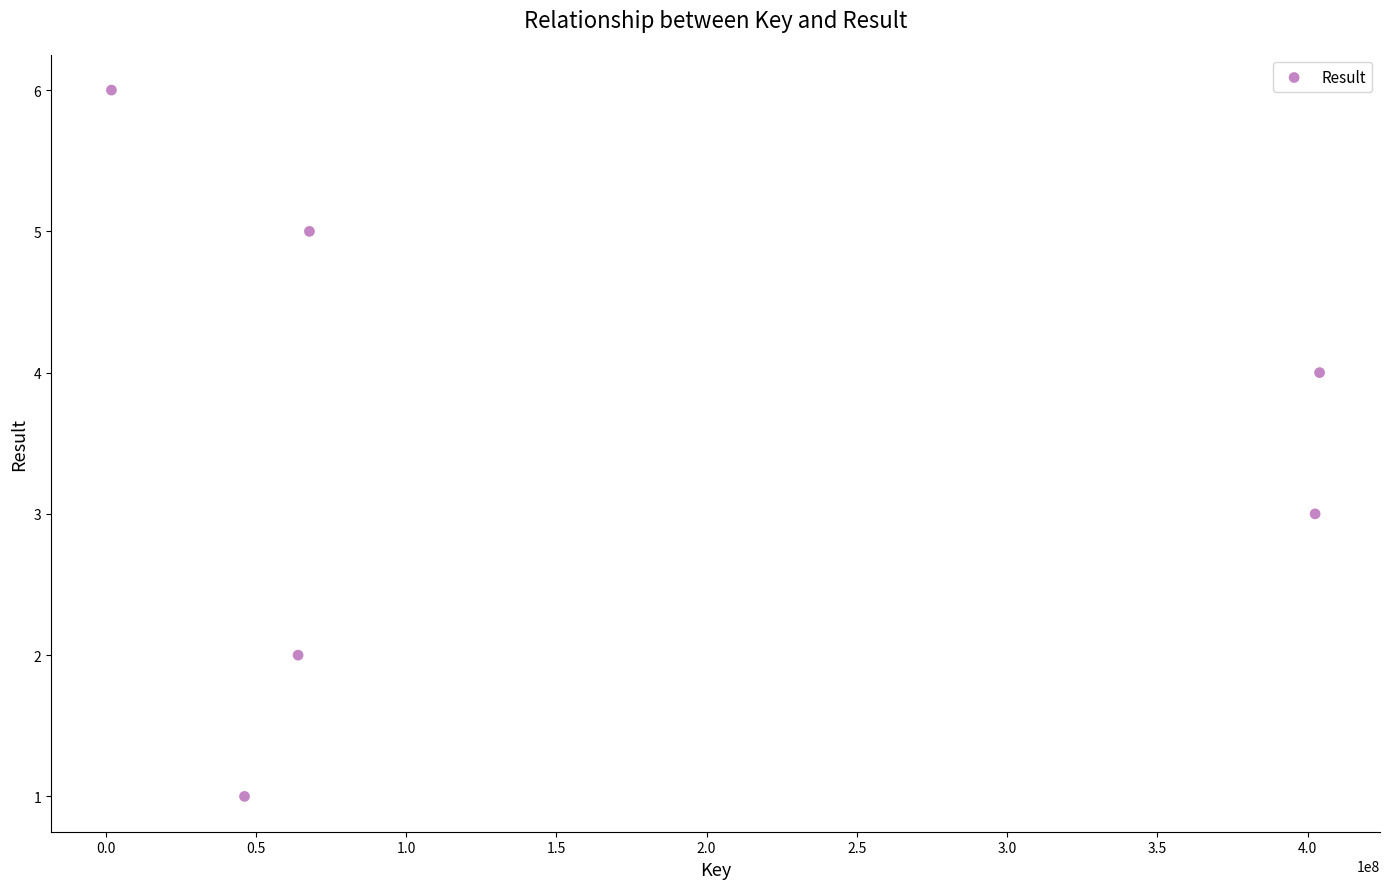

What is the average X value?

164411903